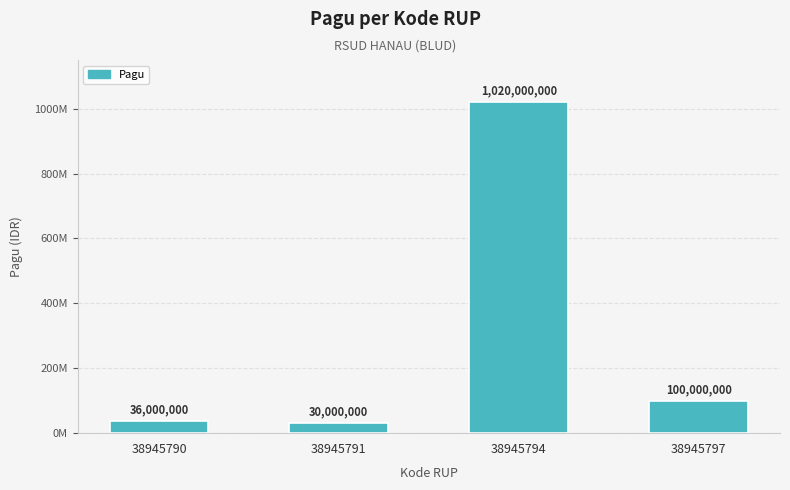

Count the number of data series in this chart.

1